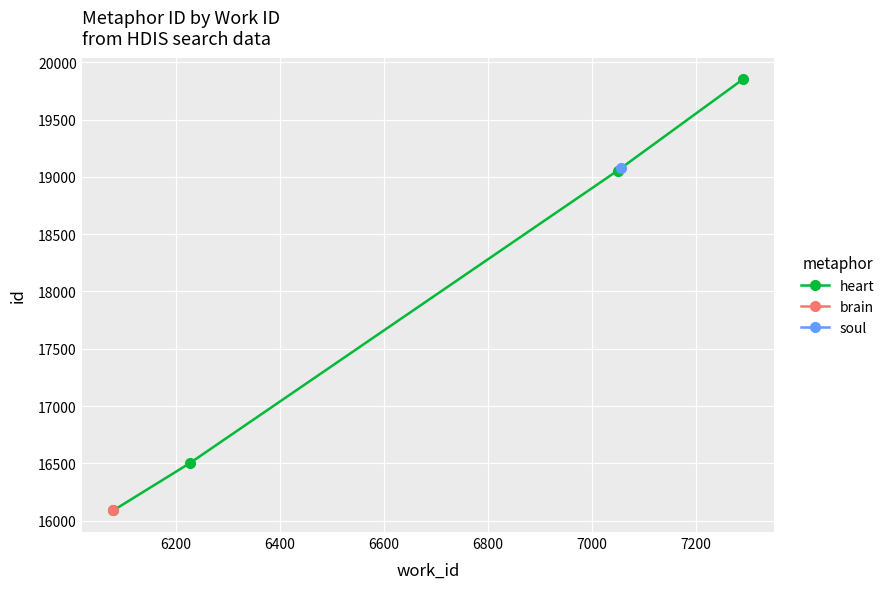

What is the highest value of the heart series?

19852